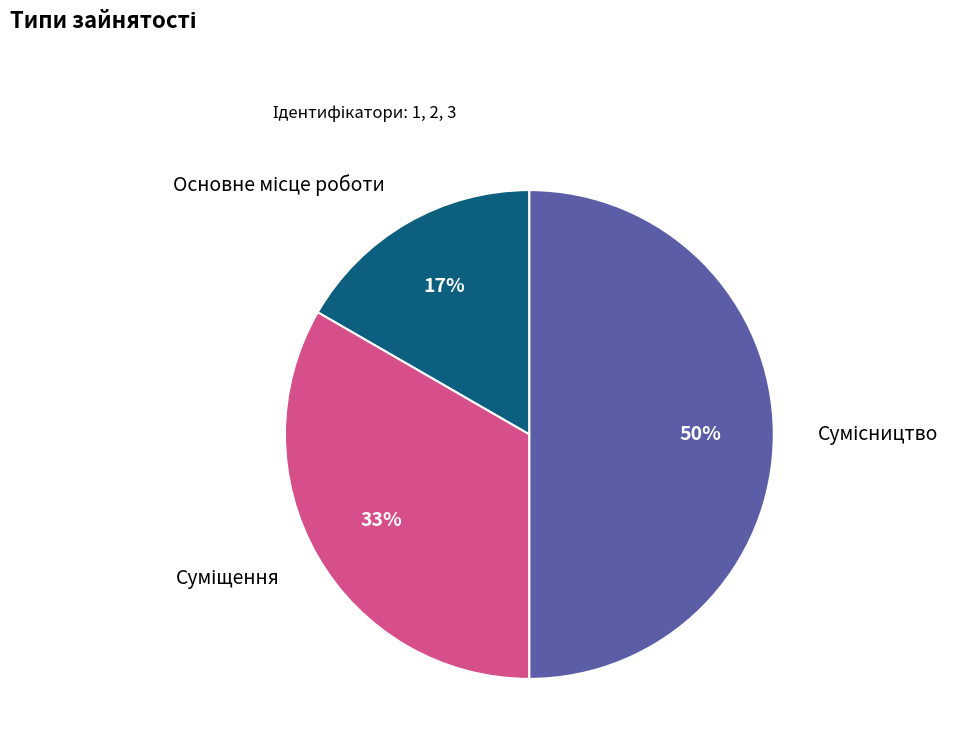

How many slices are in this pie chart?

3